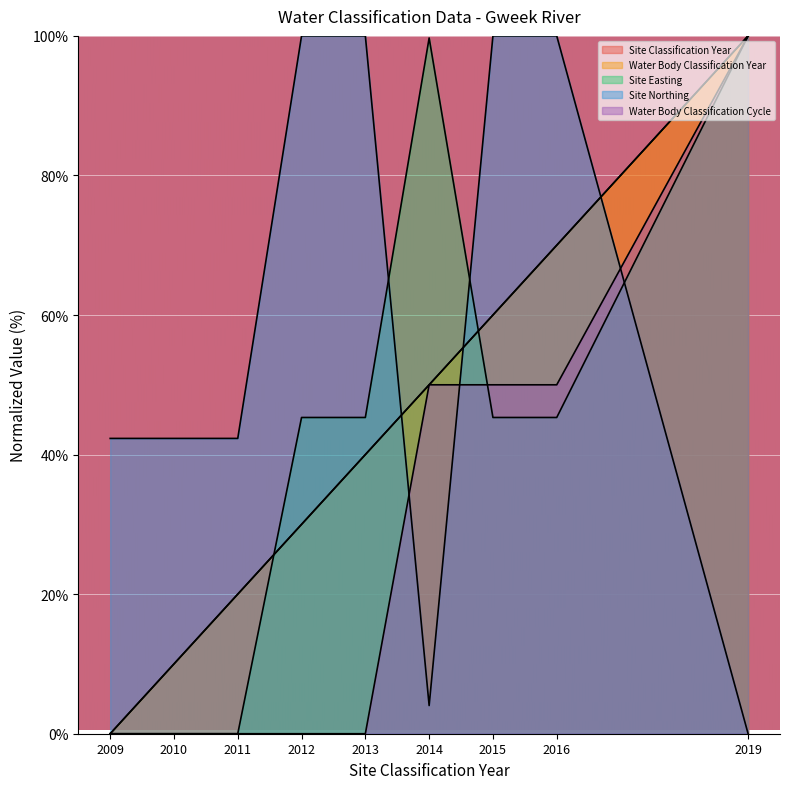

How many values in Site Northing are above zero?

8